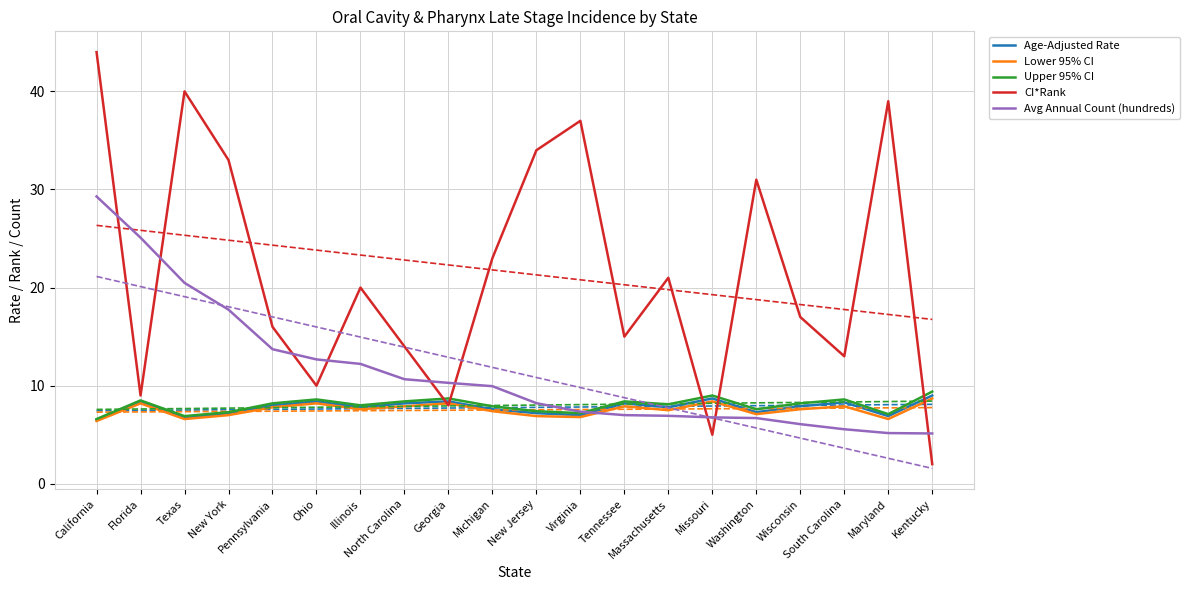

The CI*Rank series shows 39.0 at Maryland. True or false?

True